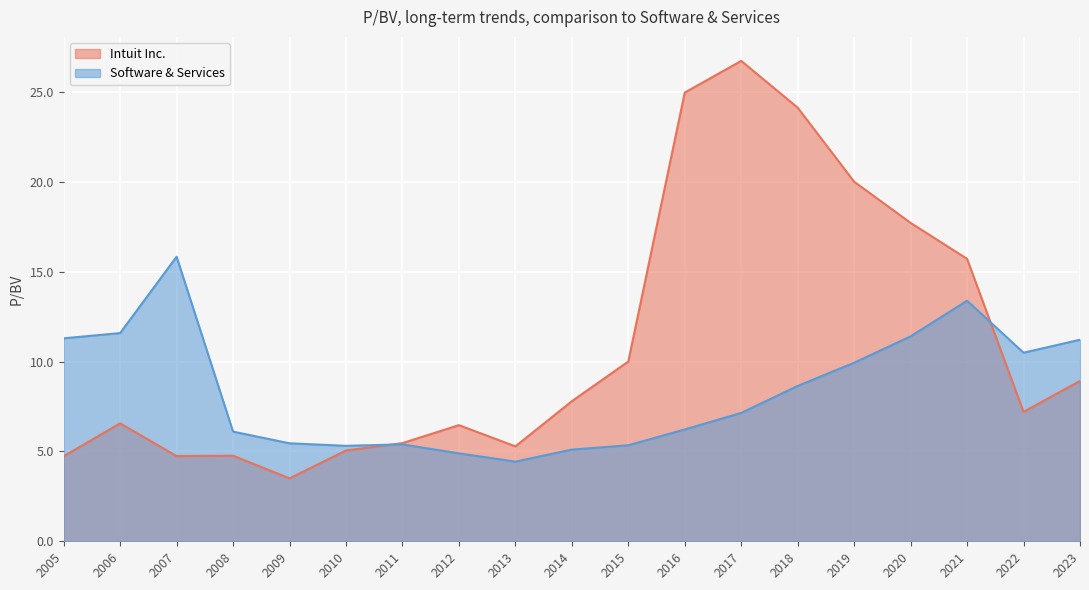

True or false: Software & Services has a value of 11.3 at 2005.

True